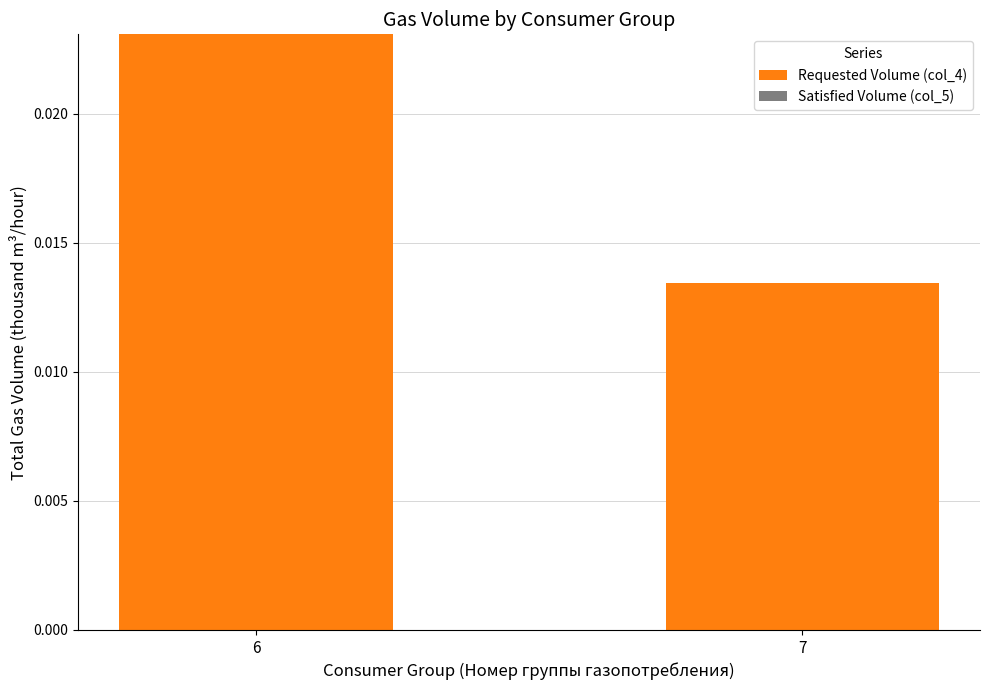

List the labels in order of value, largest first.

6, 7